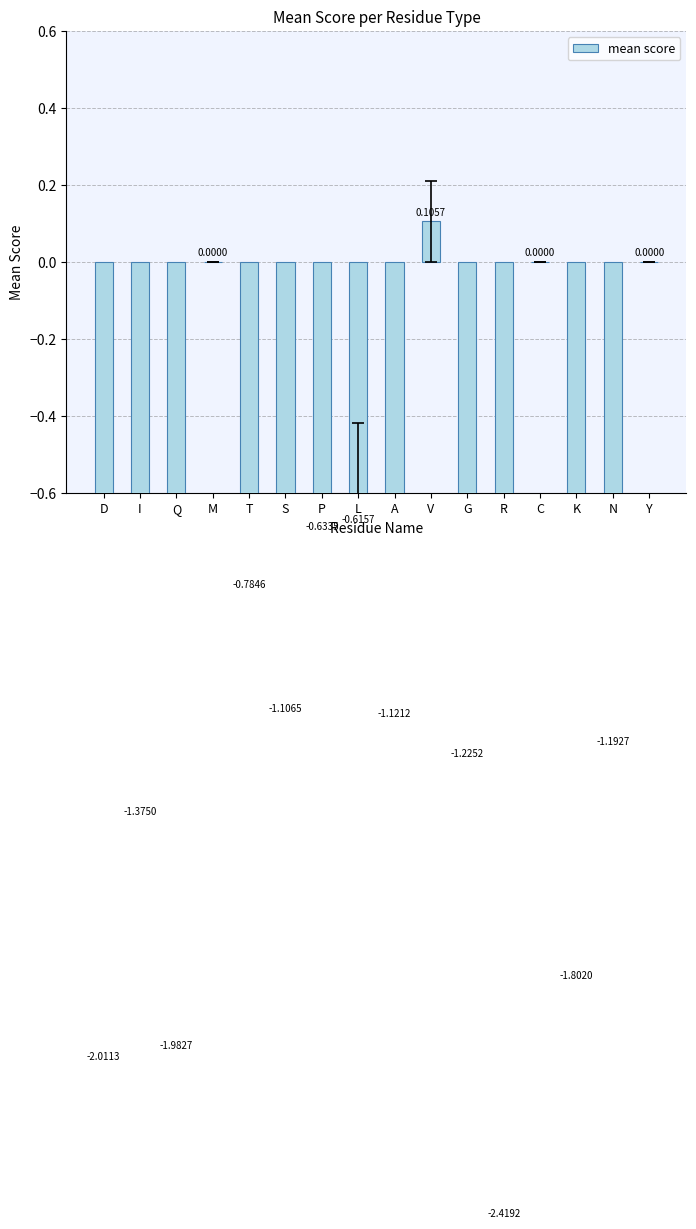

Where does the data first go above -1?

M